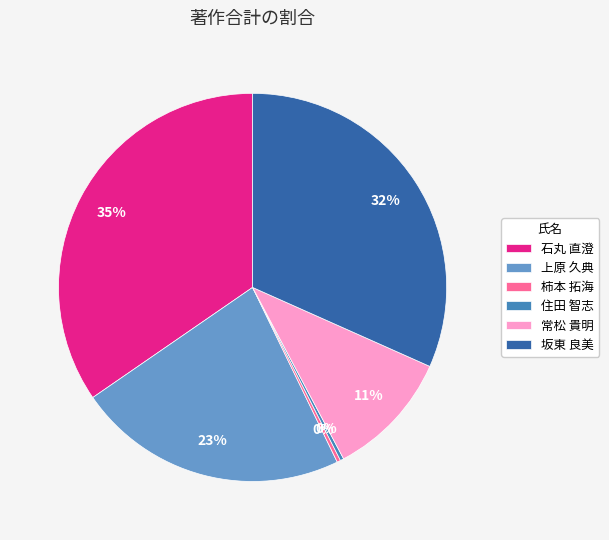

To the nearest percent, what is the average slice percentage?

17%